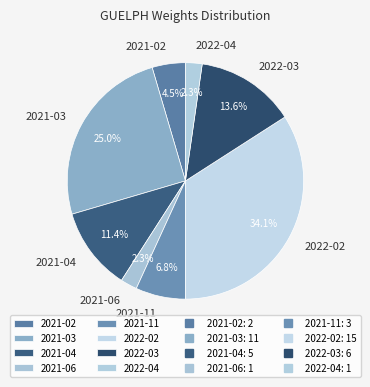

To the nearest percent, what portion does 2022-04 represent?

2%